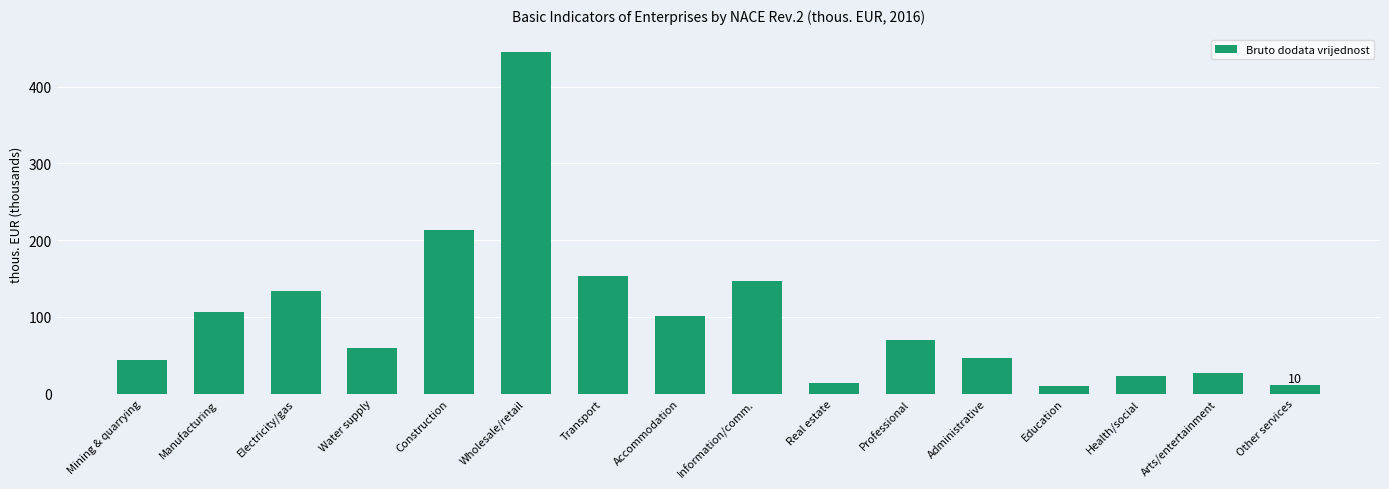

What is the value of the 14th bar from the left?

22.7